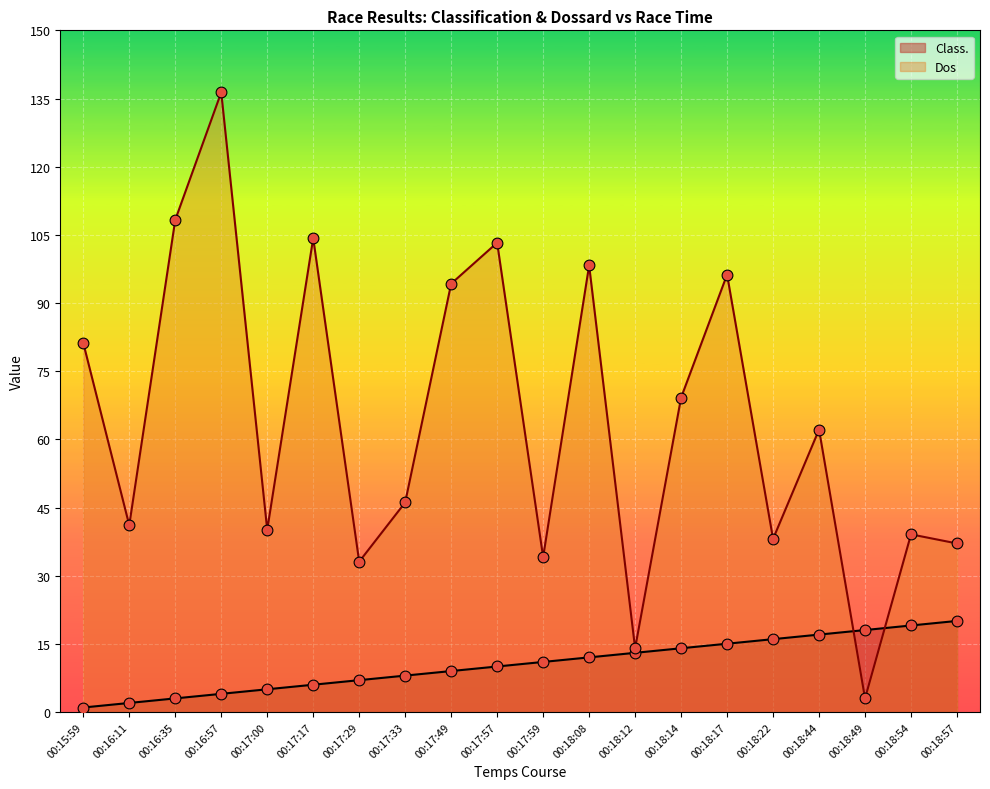

At how many categories does at least one series exceed 54?

10